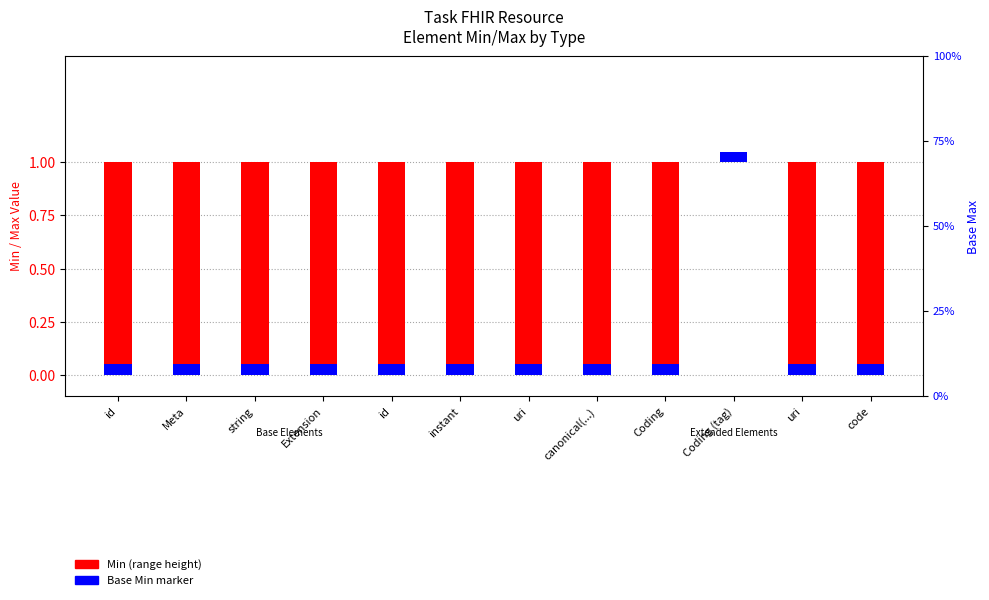

What is the value of the Min (range) bar at the 1st from the left?

1.0